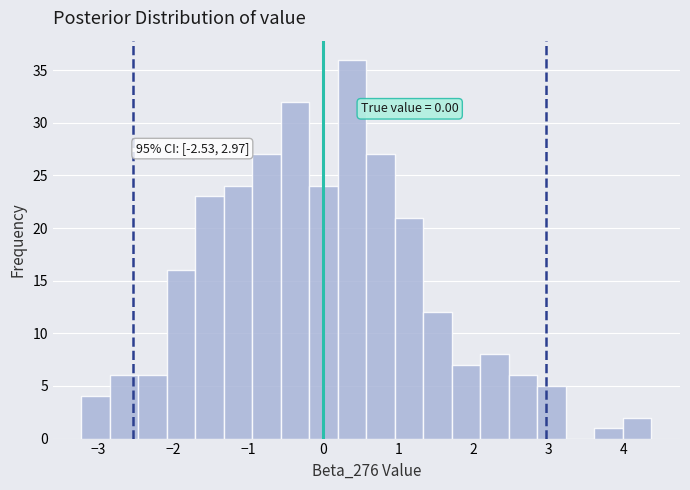

Around what value on the x-axis is the tallest bar? Give the approximate position of its centre, as read against the axis.

0.4